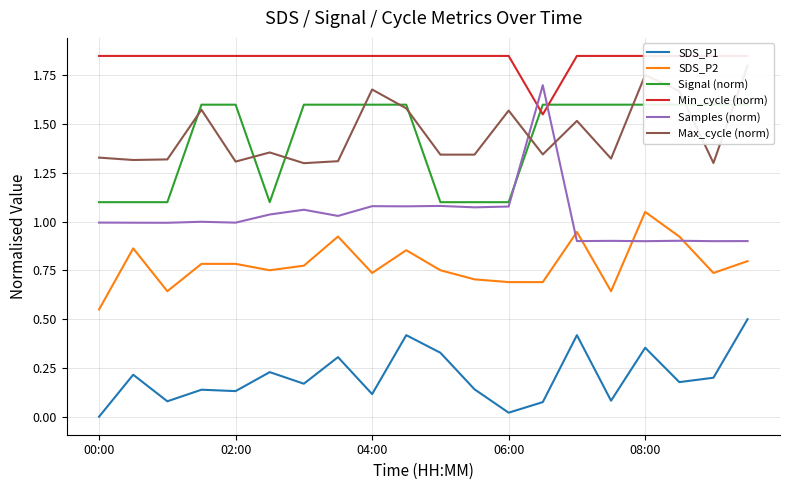

In Samples (norm), how many points are lower than both neighbors (excluding endpoints)?

8